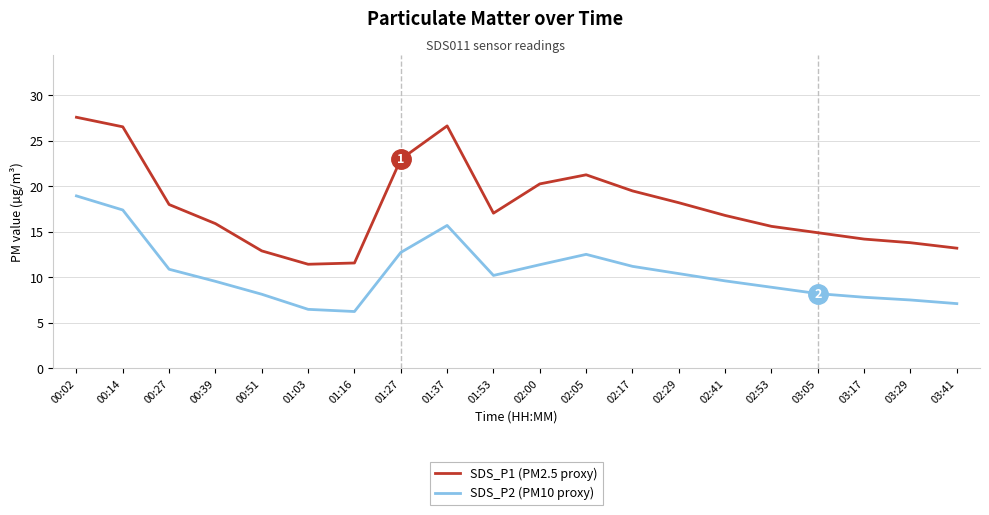

True or false: SDS_P2 (PM10 proxy) and SDS_P1 (PM2.5 proxy) intersect in this chart.

False